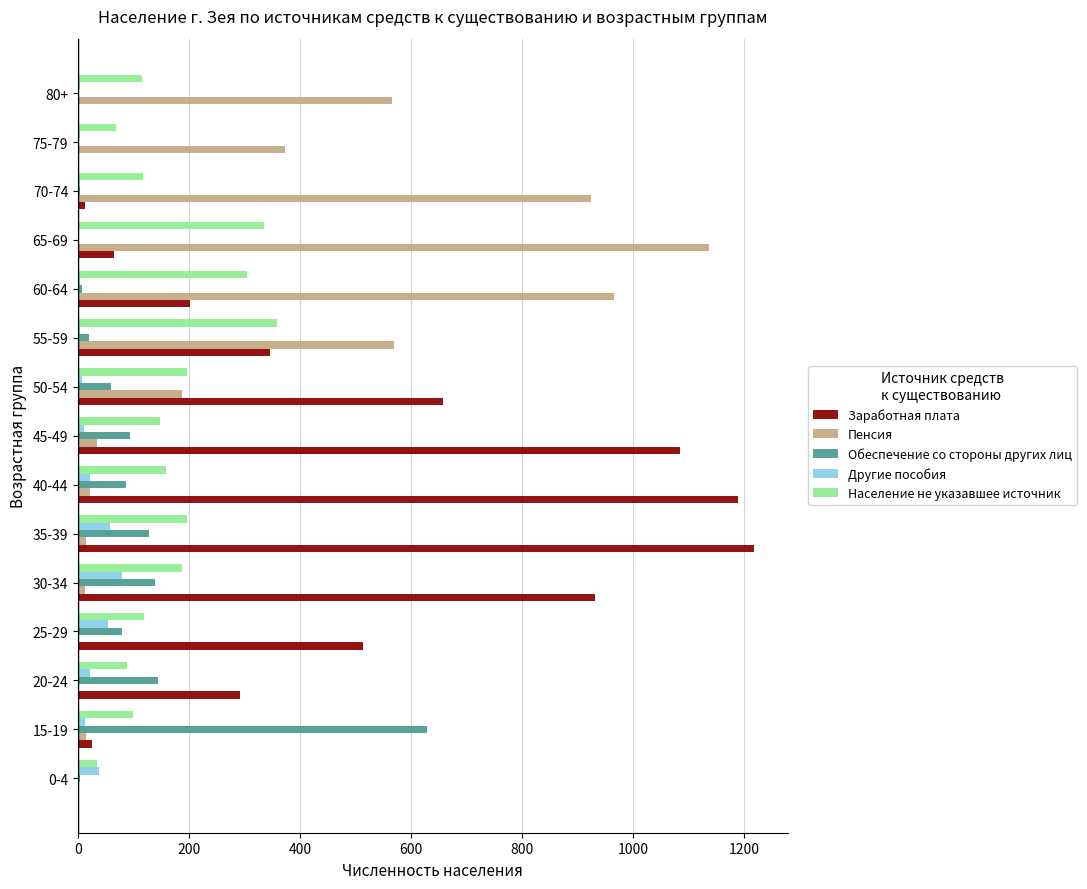

Is it true that Пенсия equals 2022 at 65-69?

False